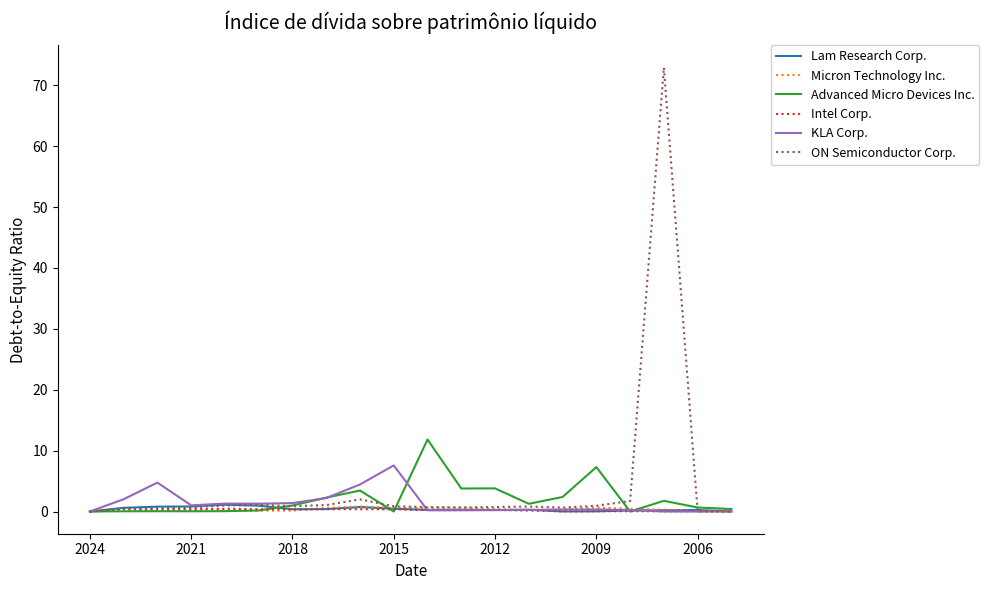

What is the highest value of the KLA Corp. series?

7.6